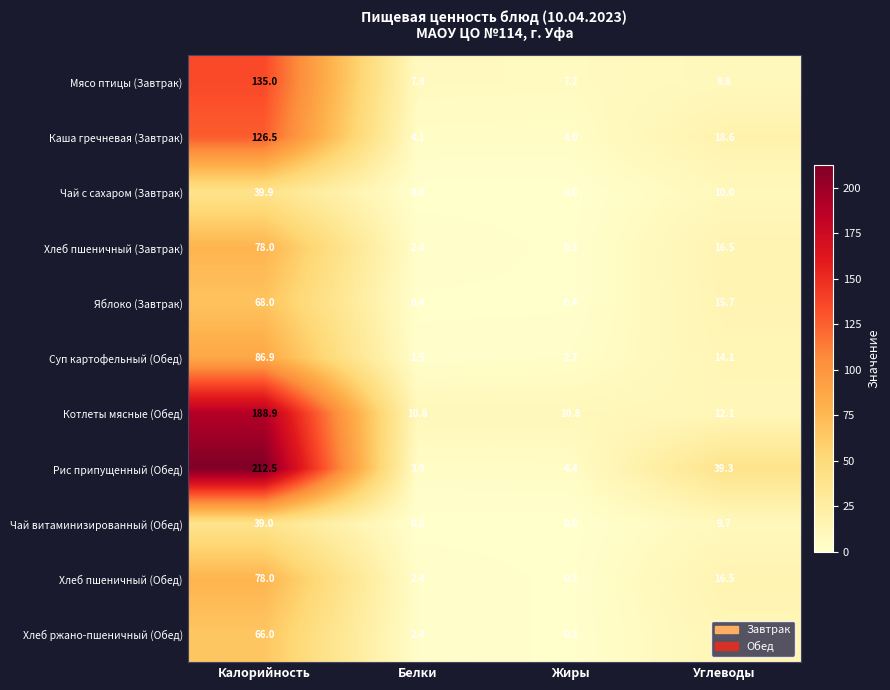

The Суп картофельный (Обед) series shows 132.5 at Калорийность. True or false?

False